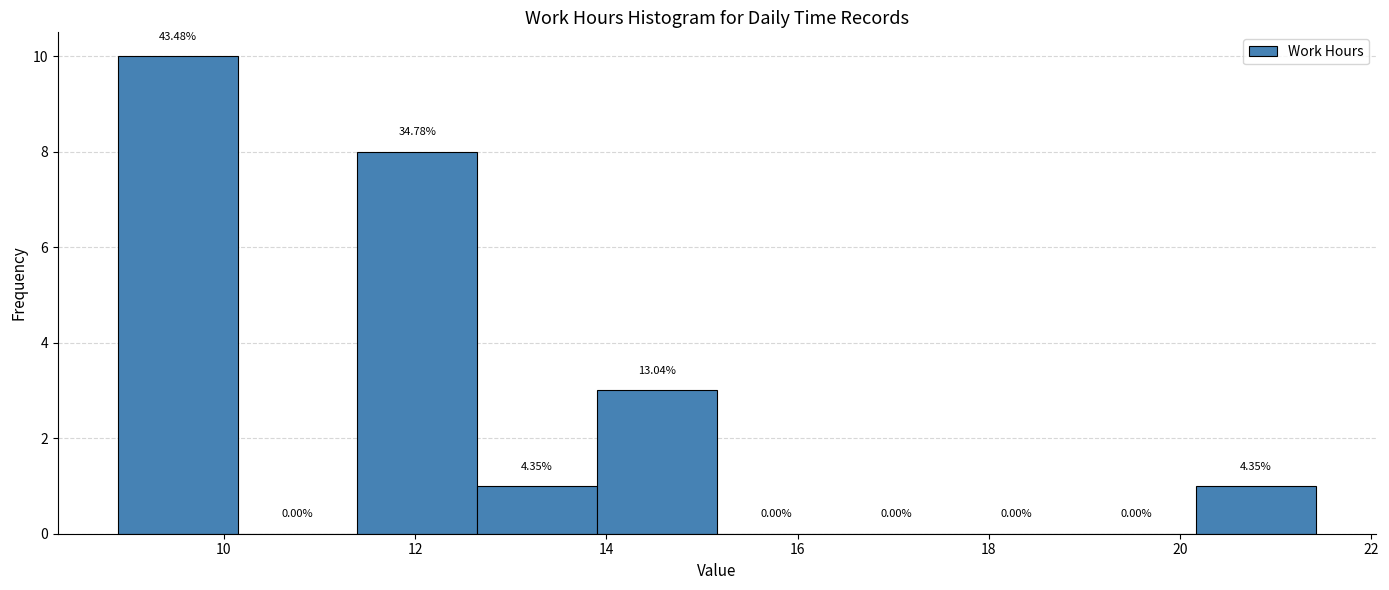

Which range on the x-axis has the tallest bar?

8.8 to 10.2